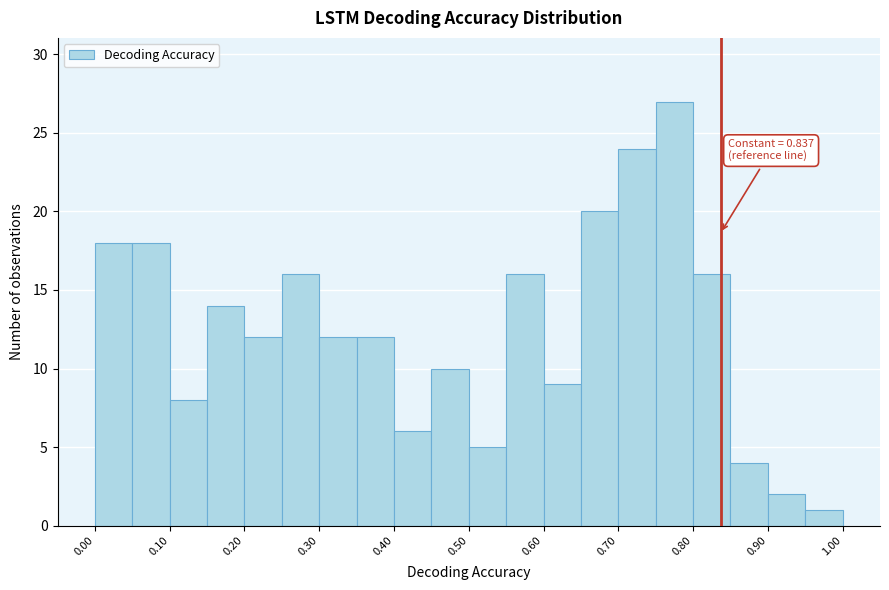

Which range on the x-axis has the tallest bar?

0.75 to 0.80